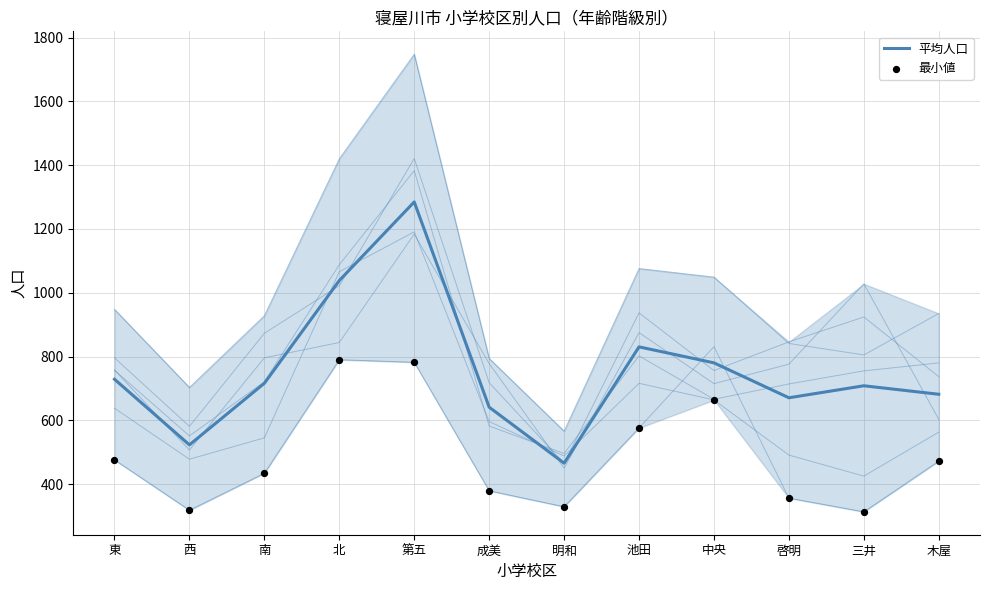

What is the total value across all series at 第五?

2066.8